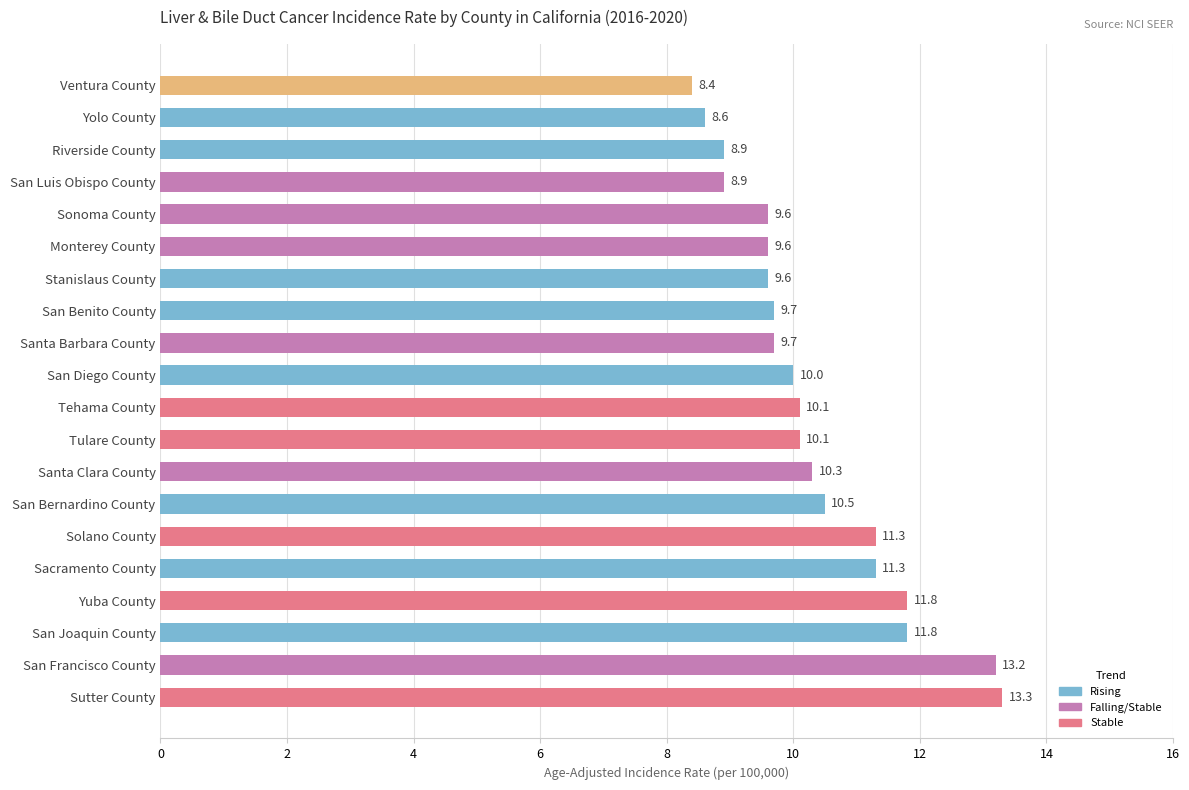

What is the greatest value displayed?

13.3